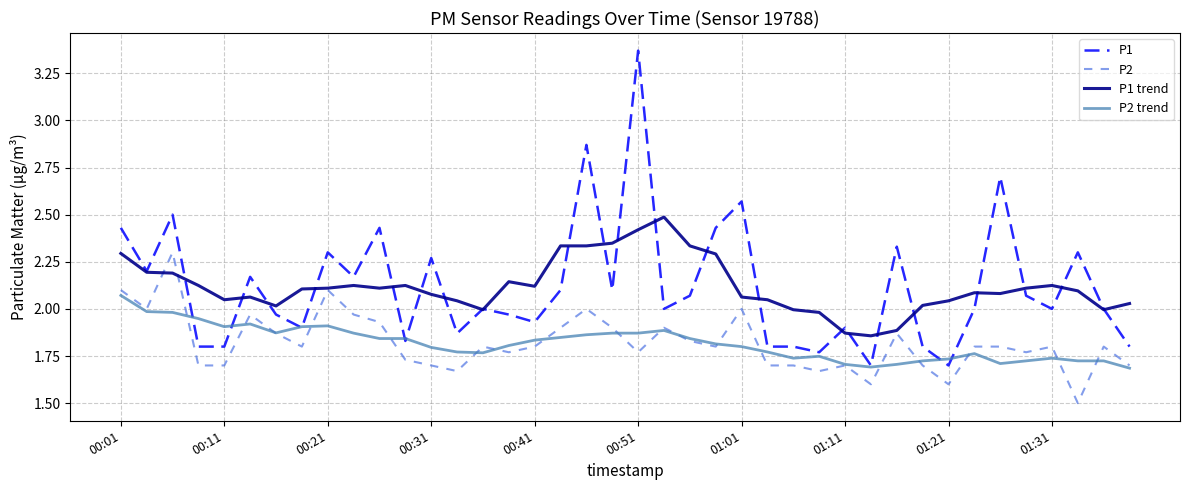

Which series ends up on top after the final intersection of P2 trend and P1?

P1